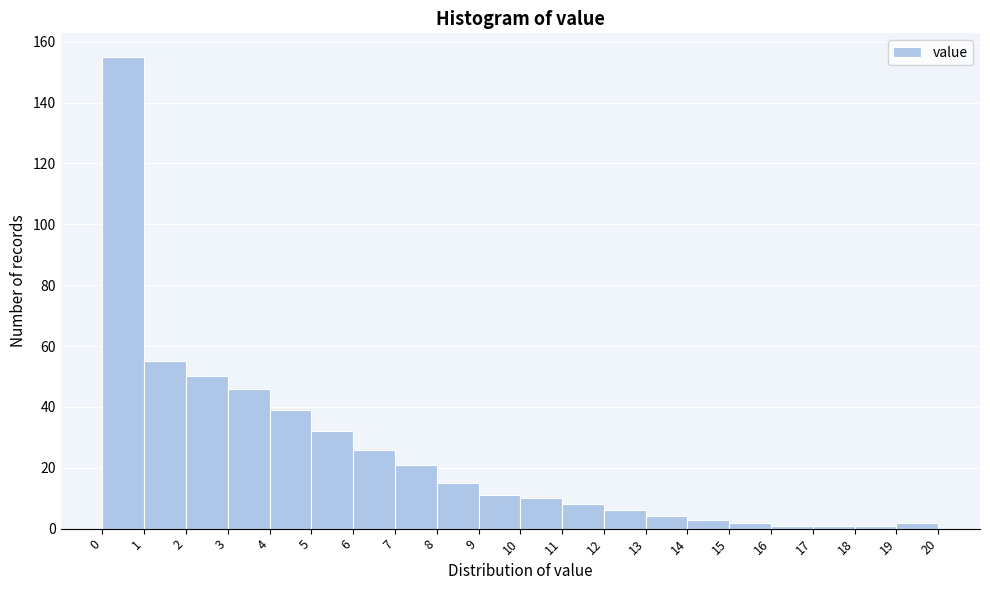

How tall is the bar that spans 9 to 10 on the x-axis? The values are not printed on the chart, so give them approximately, as read against the axis.

12